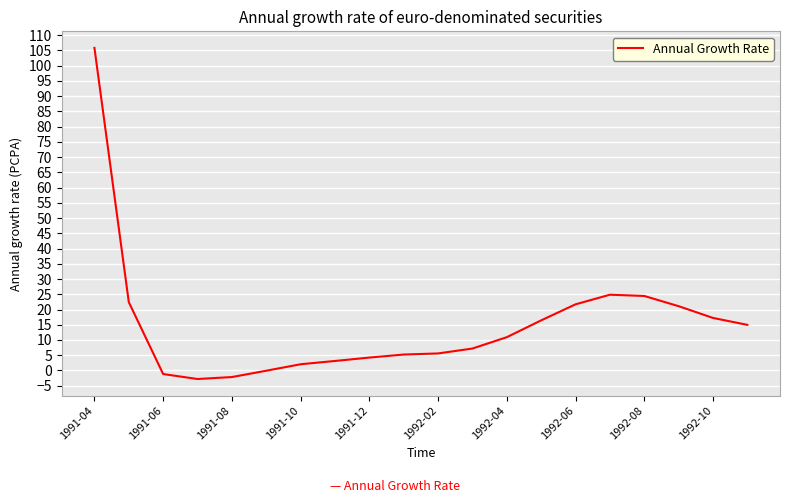

What is the smallest value displayed?

-2.8